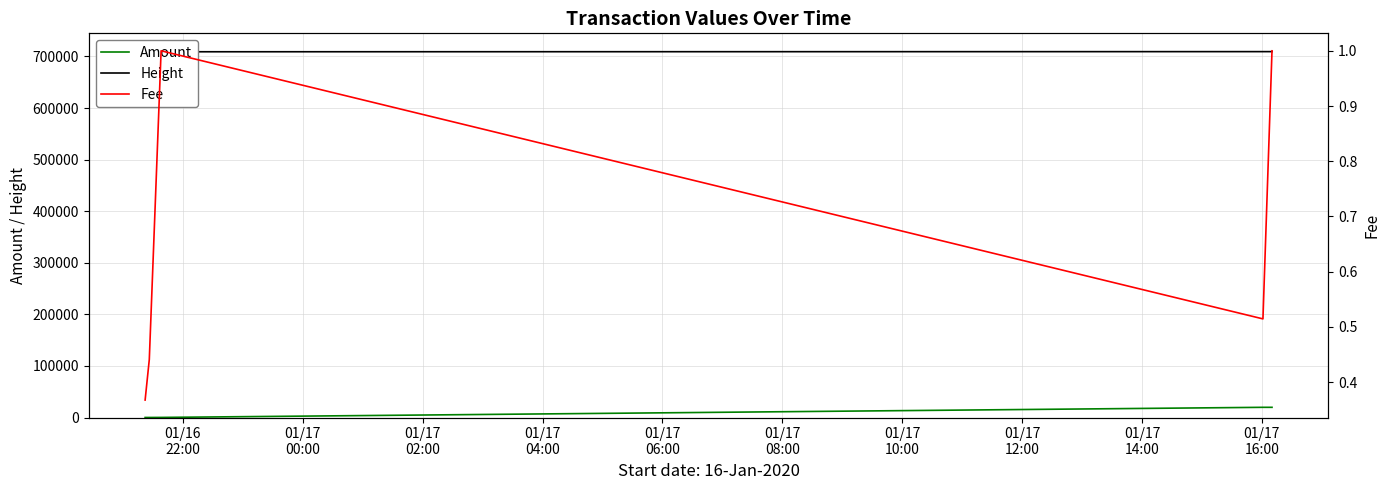

What is the maximum value shown in the chart?

709346.0